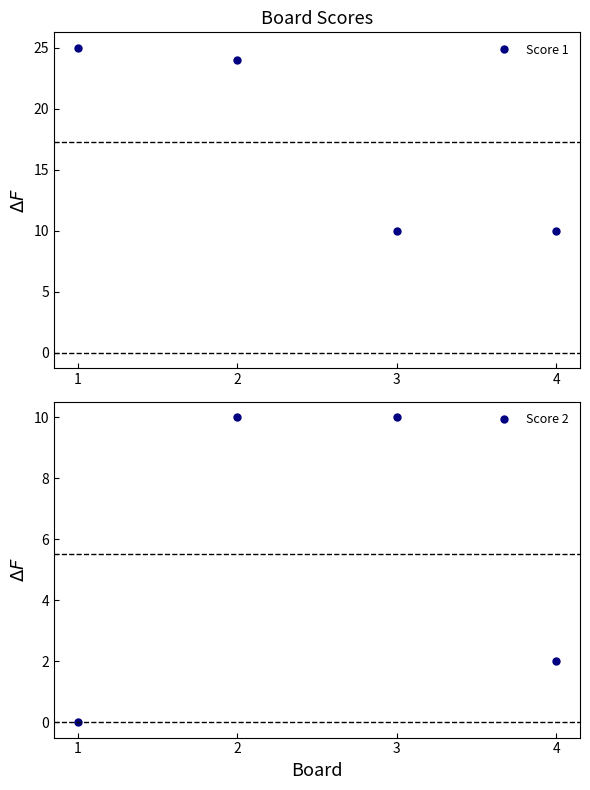

At which category does the chart reach its peak across all series?

1